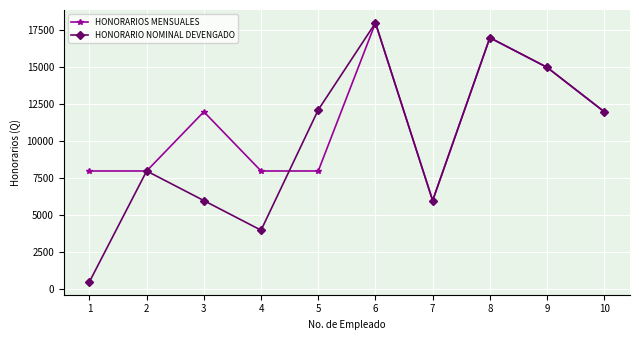

Is it true that HONORARIOS MENSUALES equals 17440.5 at 3?

False